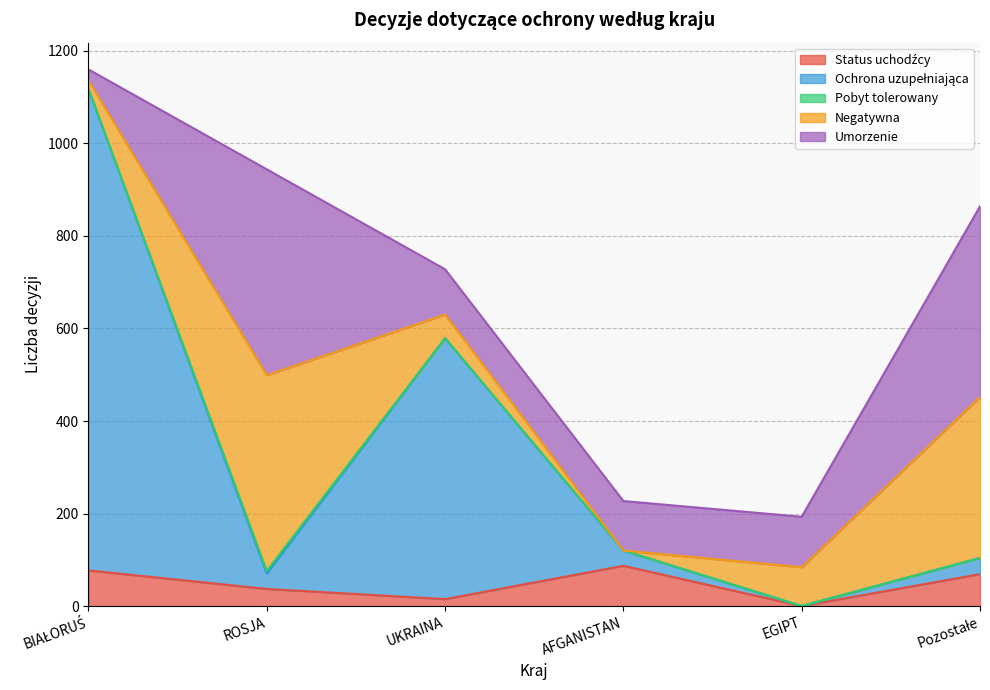

What are all the series names shown in the legend?

Status uchodźcy, Ochrona uzupełniająca, Pobyt tolerowany, Negatywna, Umorzenie